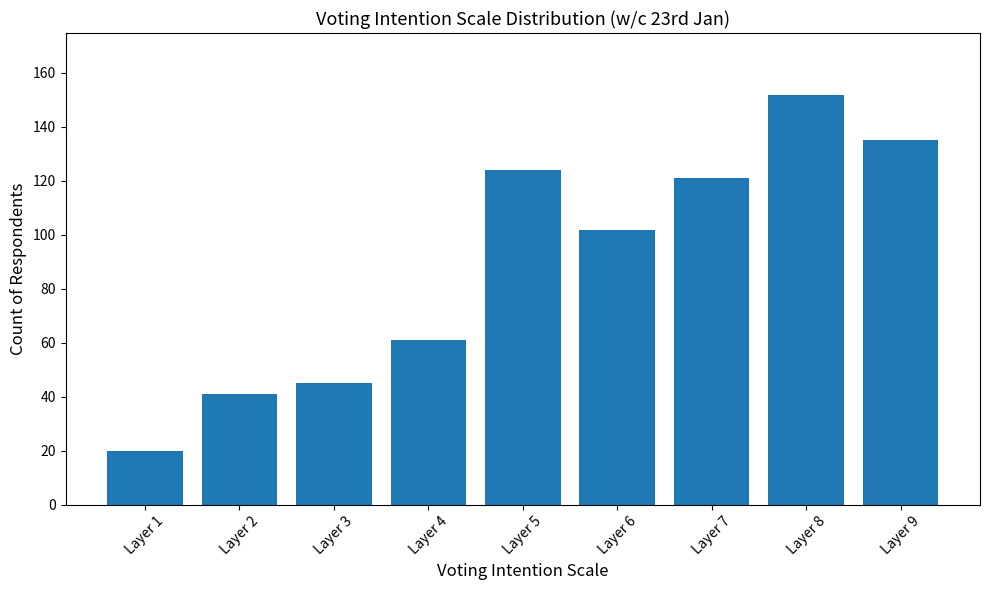

True or false: the data shows 170 at Layer 6.

False